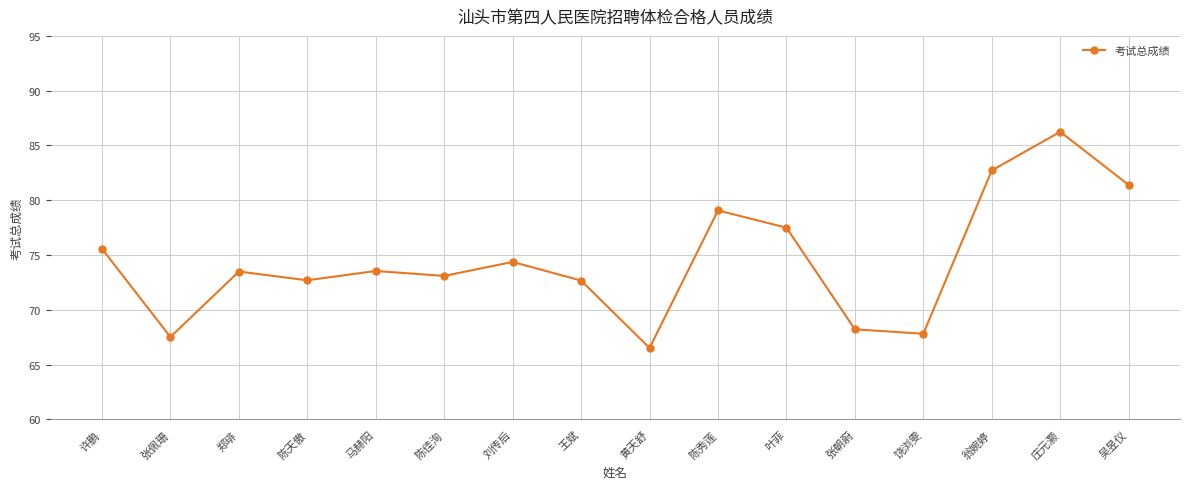

At which label is the value closest to 76?

许鹏